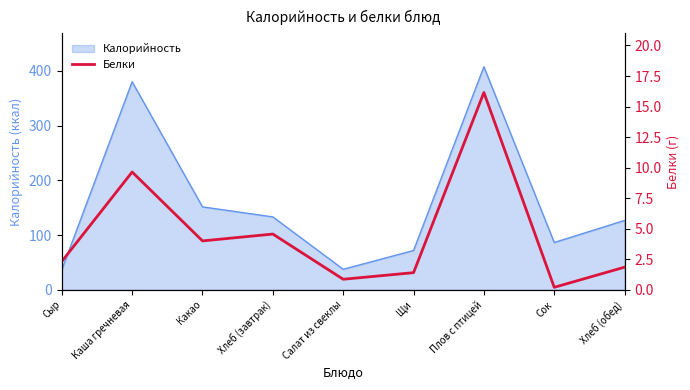

What is the difference between the second highest and minimum values?

9.4